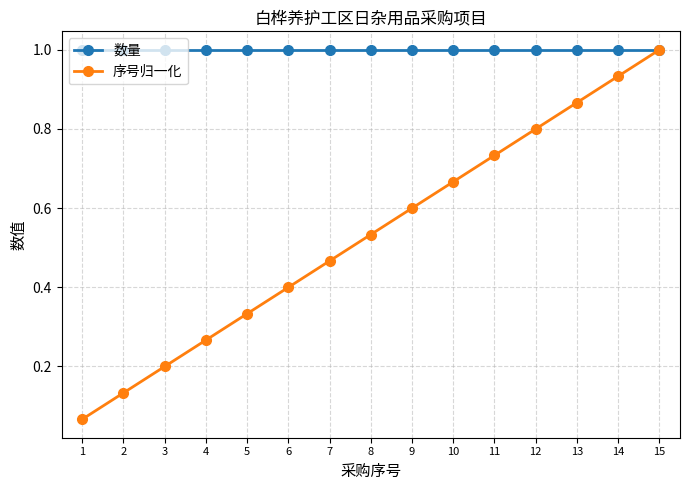

What are all the series names shown in the legend?

数量, 序号归一化